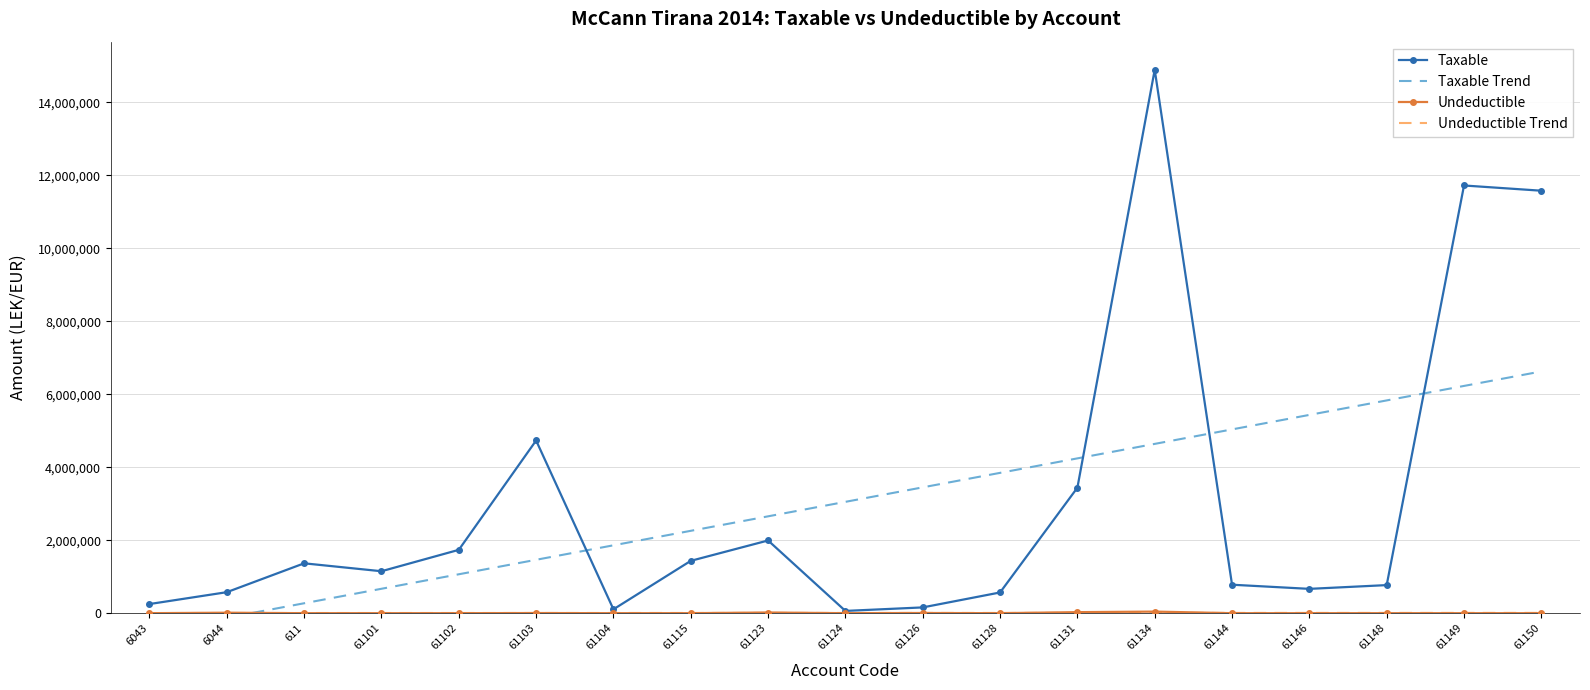

Between 611 and 61115, which is larger?

61115